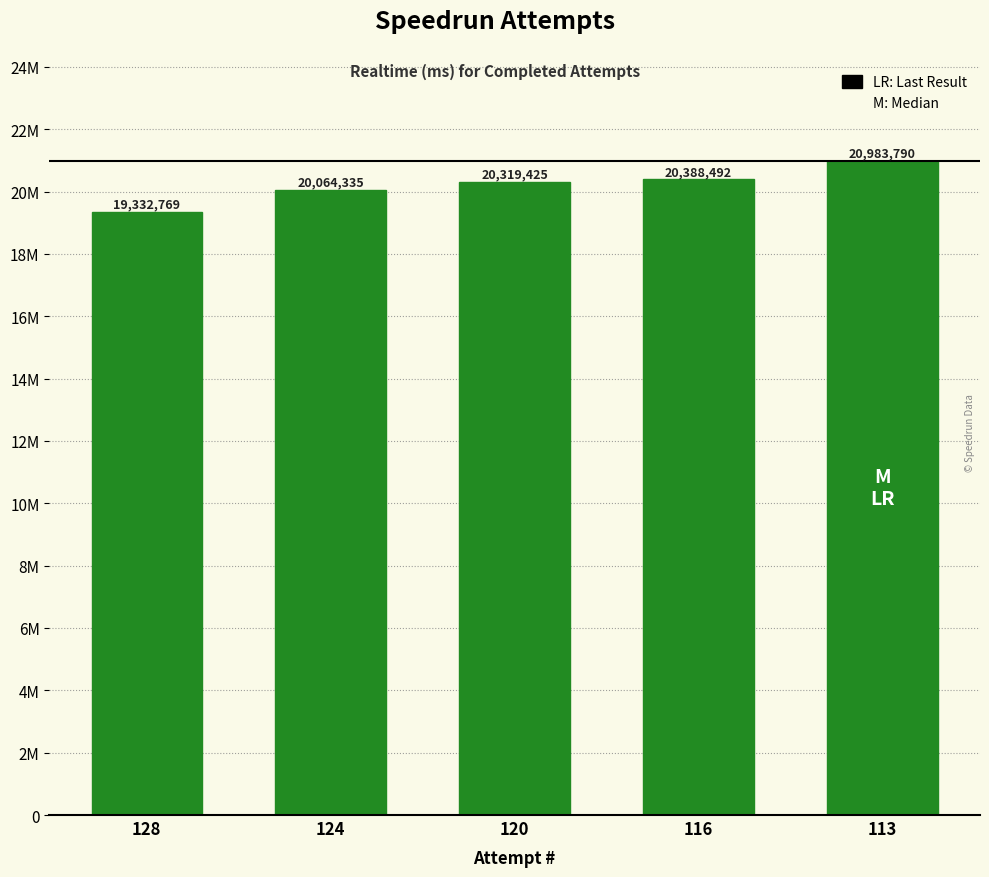

What is the average value?

20217762